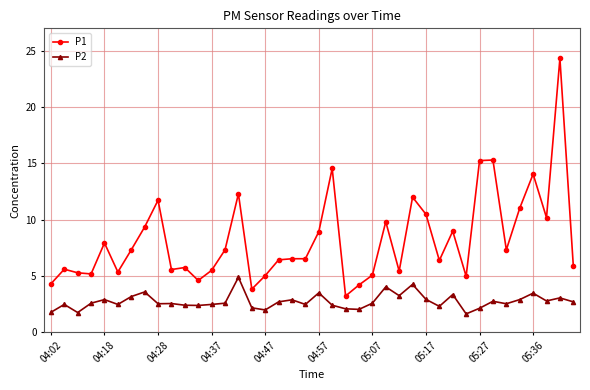

Which series has the widest spread of values?

P1